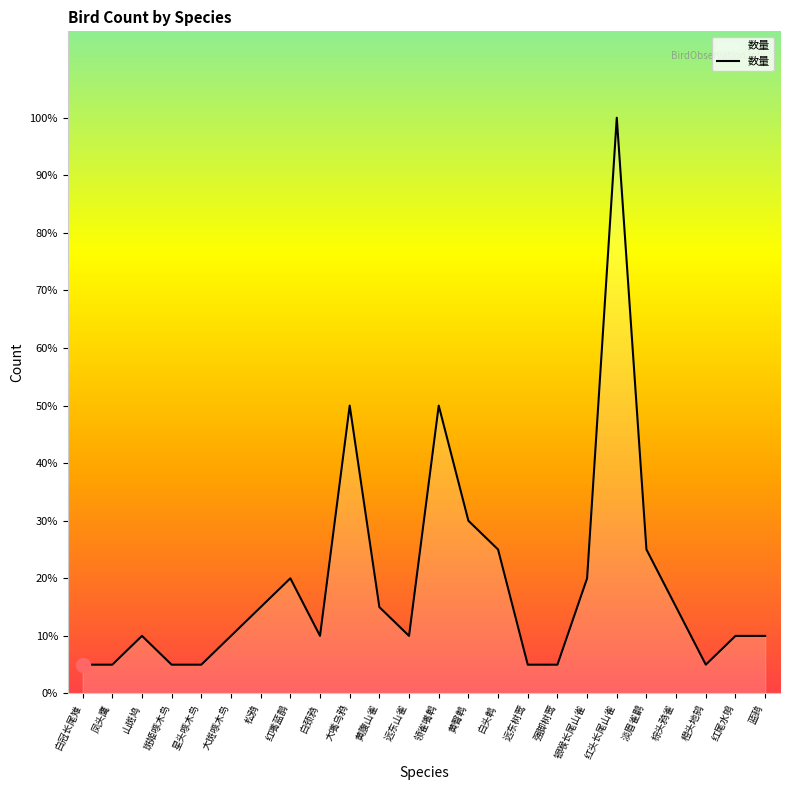

Reading left to right, transcribe all the data shown in this chart.

白冠长尾雉=1	凤头鹰=1	山斑鸠=2	斑姬啄木鸟=1	星头啄木鸟=1	大斑啄木鸟=2	松鸦=3	红嘴蓝鹊=4	白颈鸦=2	大嘴乌鸦=10	黄腹山雀=3	远东山雀=2	领雀嘴鹎=10	黄臀鹎=6	白头鹎=5	远东树莺=1	强脚树莺=1	银喉长尾山雀=4	红头长尾山雀=20	淡眉雀鹛=5	棕头鸦雀=3	橙头地鸫=1	红尾水鸲=2	蓝鹀=2